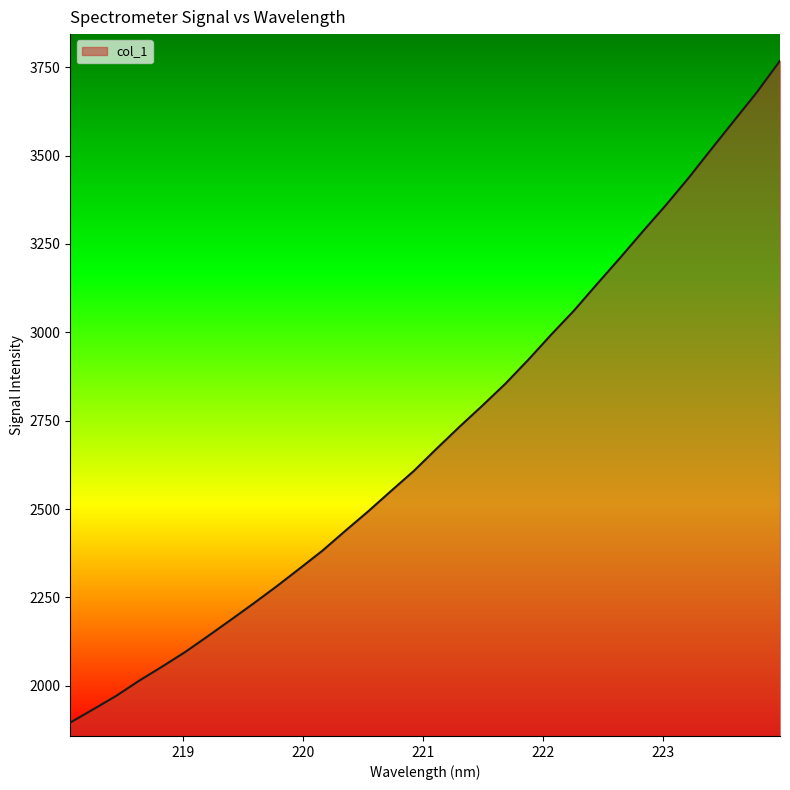

Reading right to left, transcribe all the data shown in this chart.

3768.3	3680.1	3599.3	3518.4	3436.6	3359.1	3285.3	3210.1	3136.6	3062.0	2993.8	2922.7	2855.0	2793.3	2733.5	2671.5	2608.2	2551.3	2493.5	2438.3	2382.2	2331.4	2281.3	2233.3	2186.5	2140.4	2095.2	2054.1	2014.4	1971.5	1933.6	1896.2